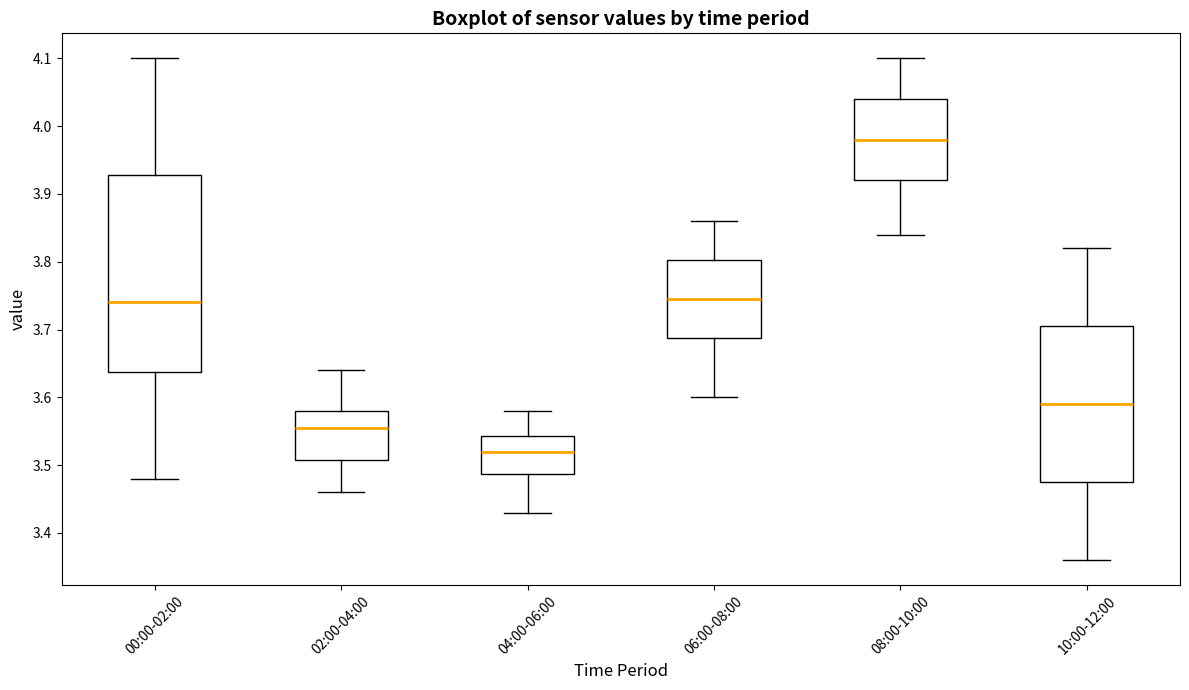

Which box is the tallest, from its lower edge to its upper edge?

00:00-02:00